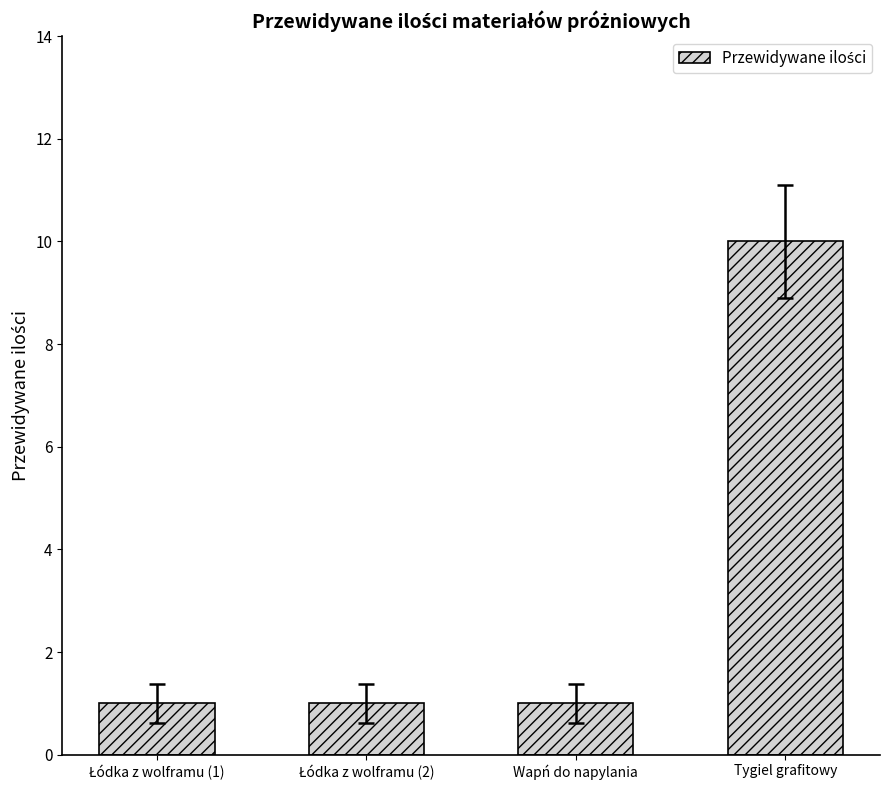

What is the maximum value shown in the chart?

10